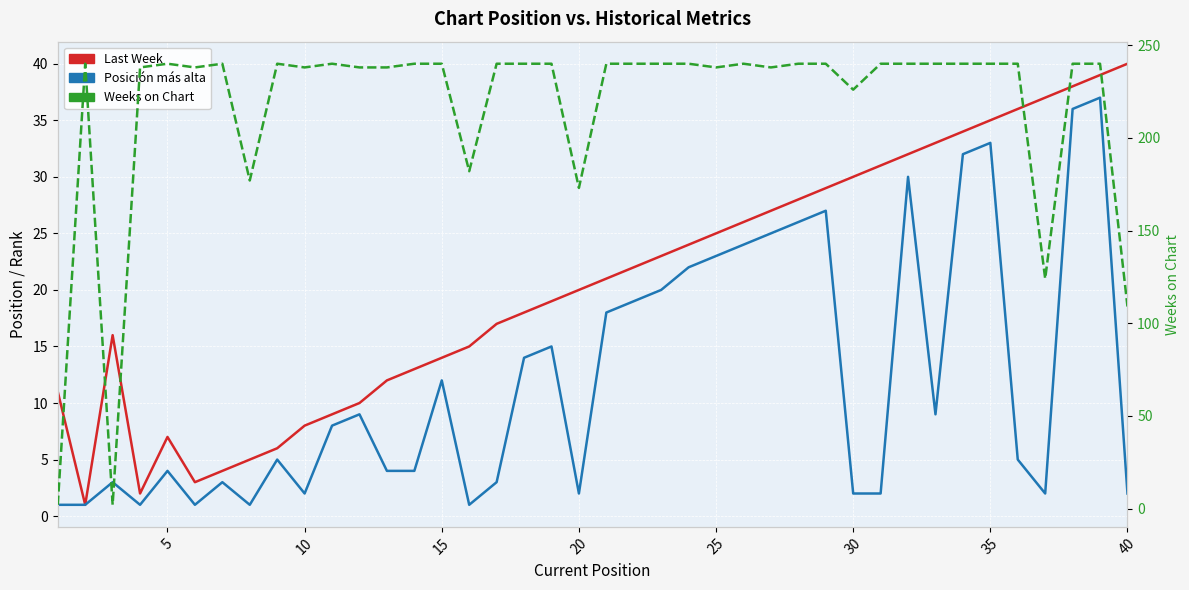

Is this an area chart (filled region under the line)?

No